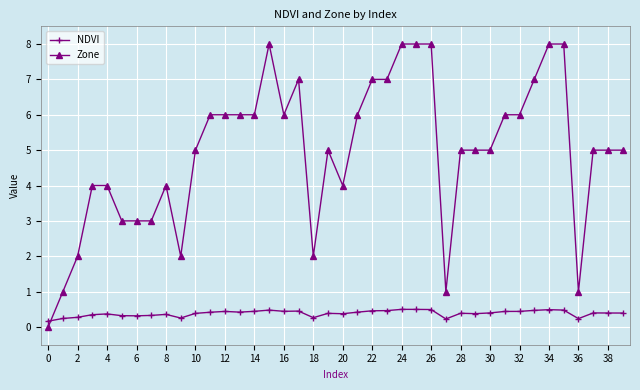

Which series has the largest total across all categories?

Zone